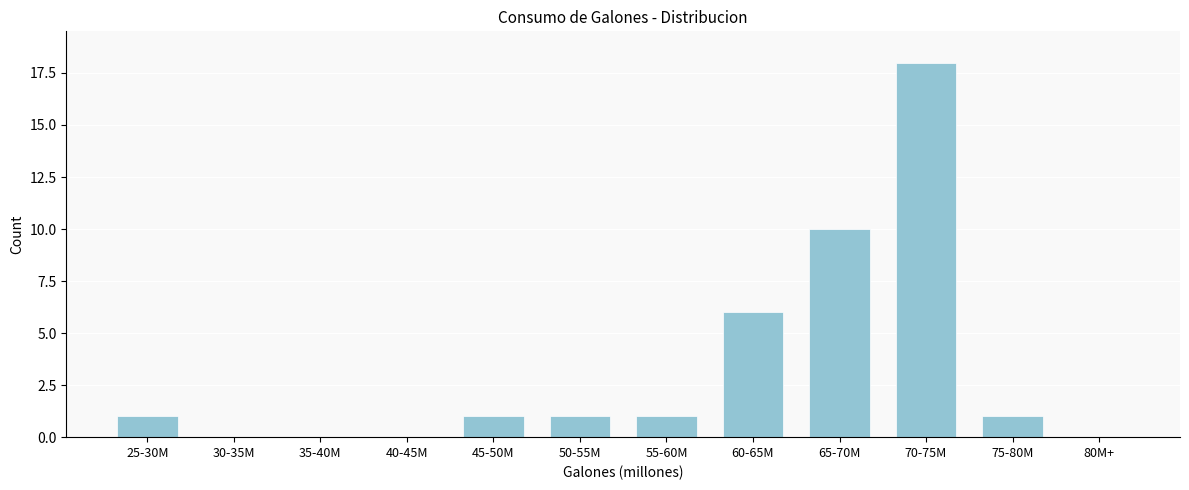

Reading left to right, transcribe all the data shown in this chart.

25-30M=1	30-35M=0	35-40M=0	40-45M=0	45-50M=1	50-55M=1	55-60M=1	60-65M=6	65-70M=10	70-75M=18	75-80M=1	80M+=0